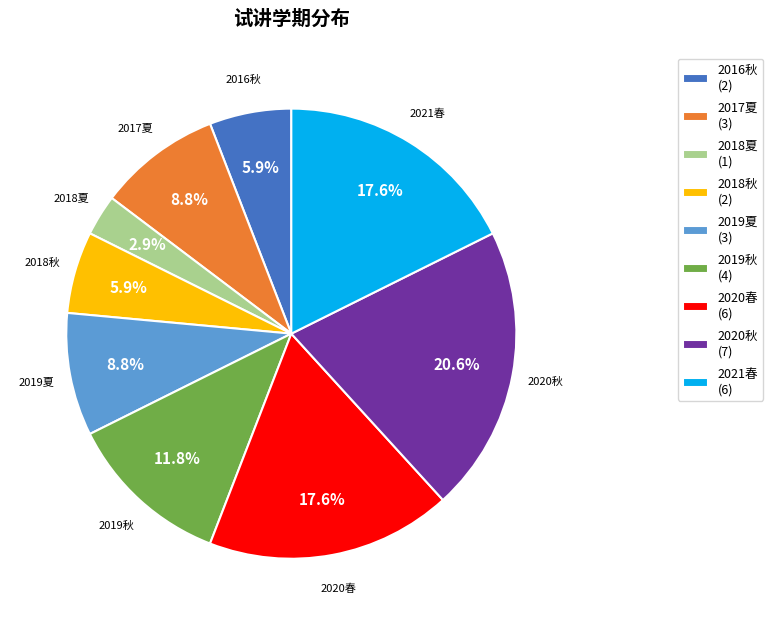

True or false: 2020秋 accounts for 21% of the total.

True